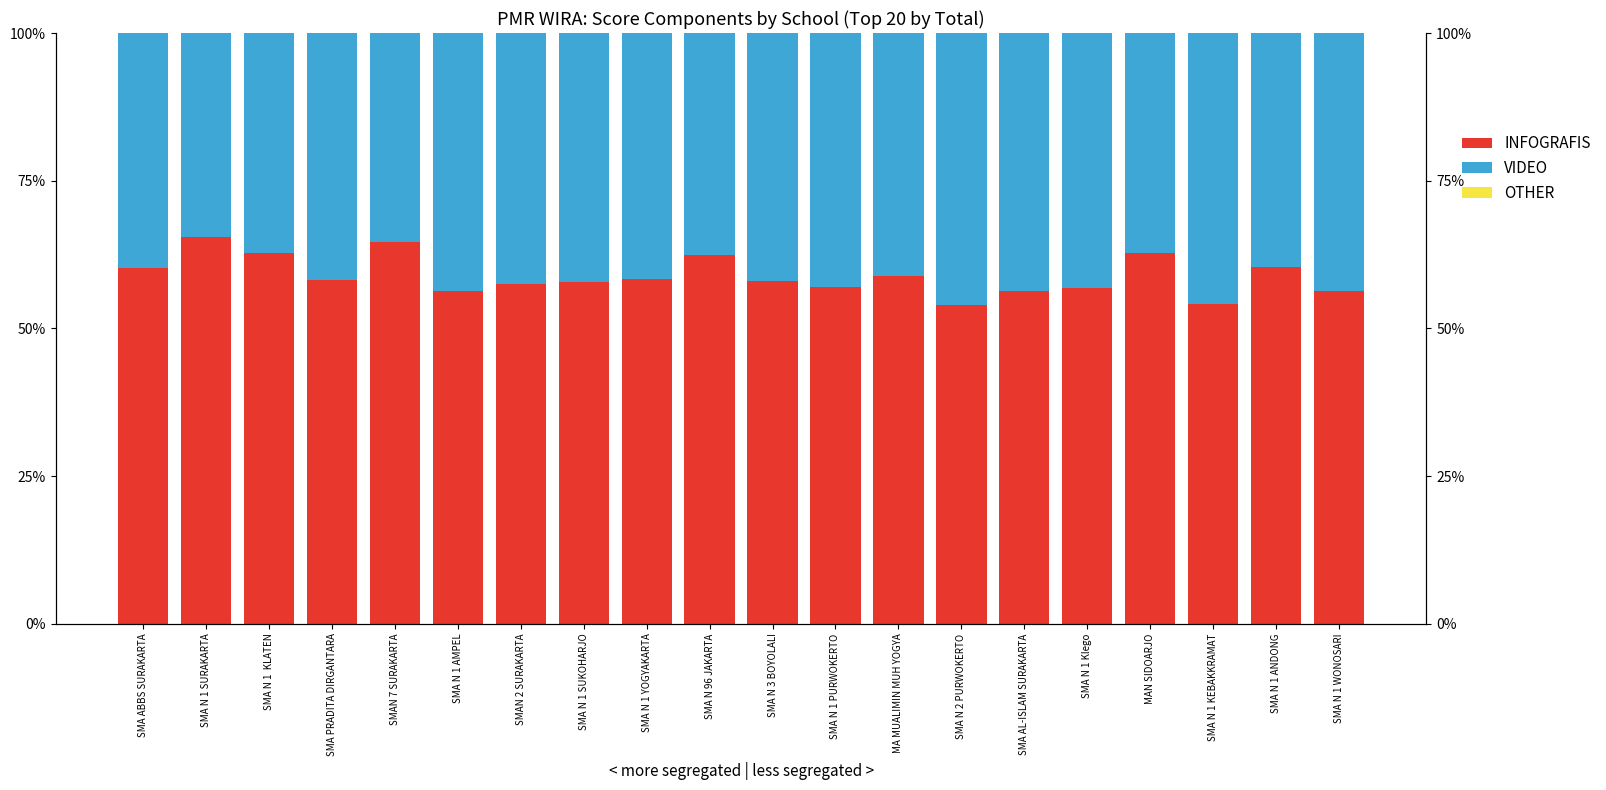

Between SMA N 1  KLATEN and SMA PRADITA DIRGANTARA, which is larger?

SMA N 1  KLATEN